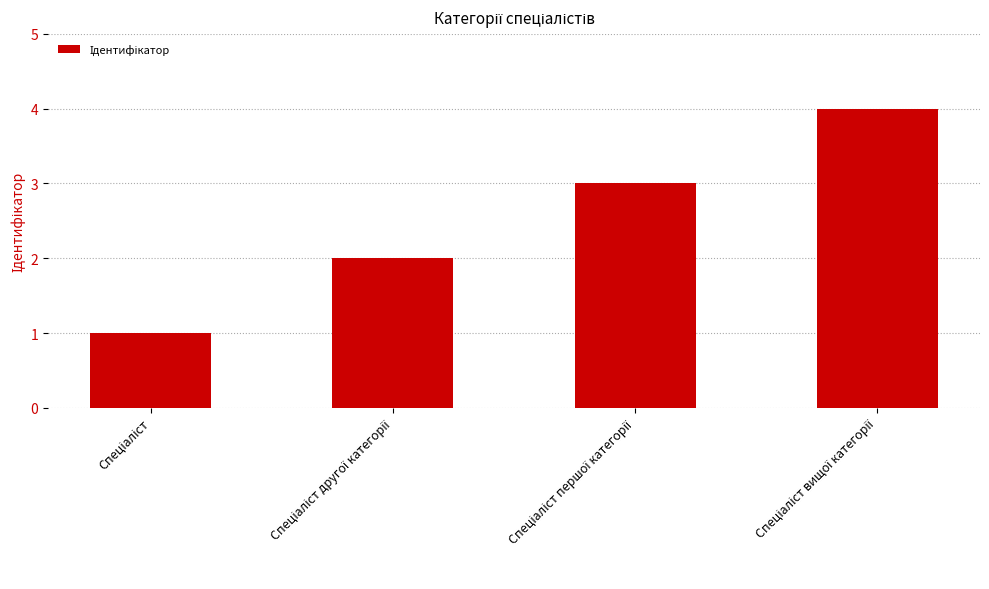

What is the greatest value displayed?

4